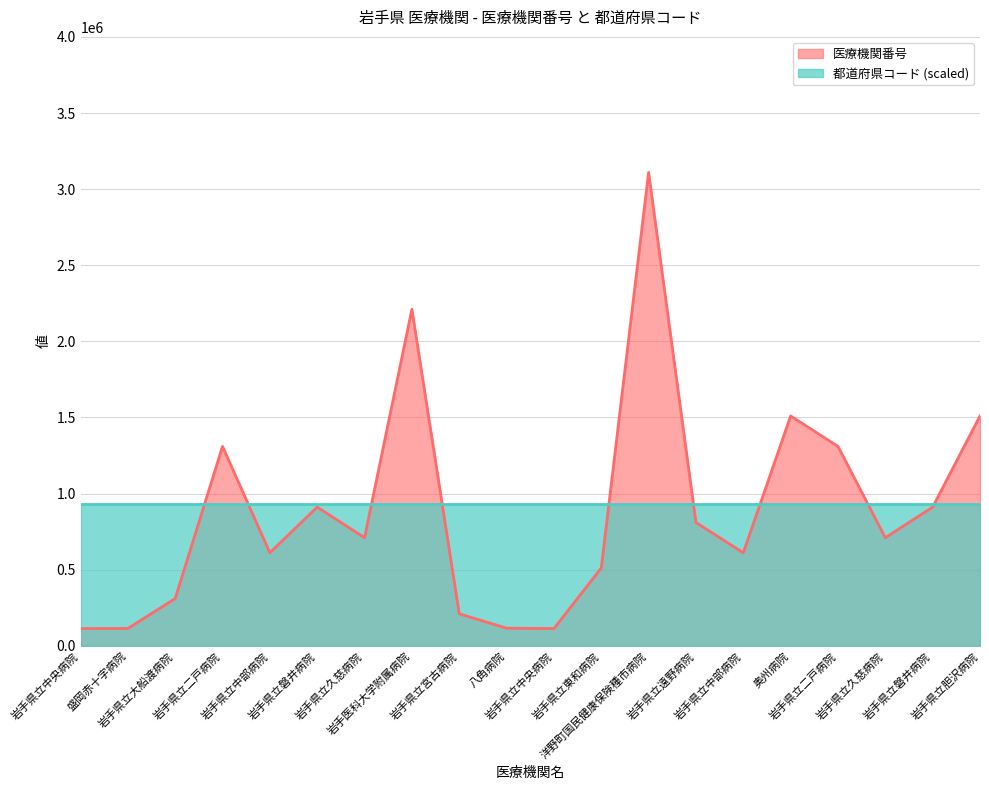

List the labels in order of value, largest first.

洋野町国民健康保険種市病院, 岩手医科大学附属病院, 岩手県立胆沢病院, 奥州病院, 岩手県立二戸病院, 岩手県立二戸病院, 岩手県立磐井病院, 岩手県立磐井病院, 岩手県立遠野病院, 岩手県立久慈病院, 岩手県立久慈病院, 岩手県立中部病院, 岩手県立中部病院, 岩手県立東和病院, 岩手県立大船渡病院, 岩手県立宮古病院, 八角病院, 盛岡赤十字病院, 岩手県立中央病院, 岩手県立中央病院